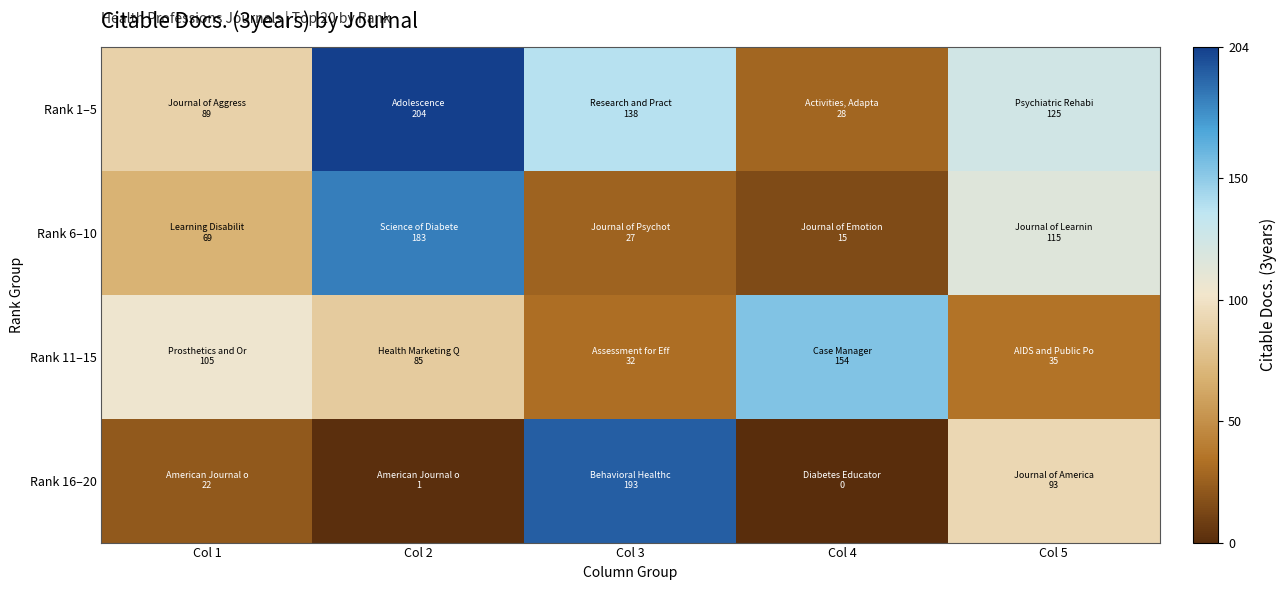

Between Col 1 and Col 3, which series saw the biggest shift?

Rank 16–20